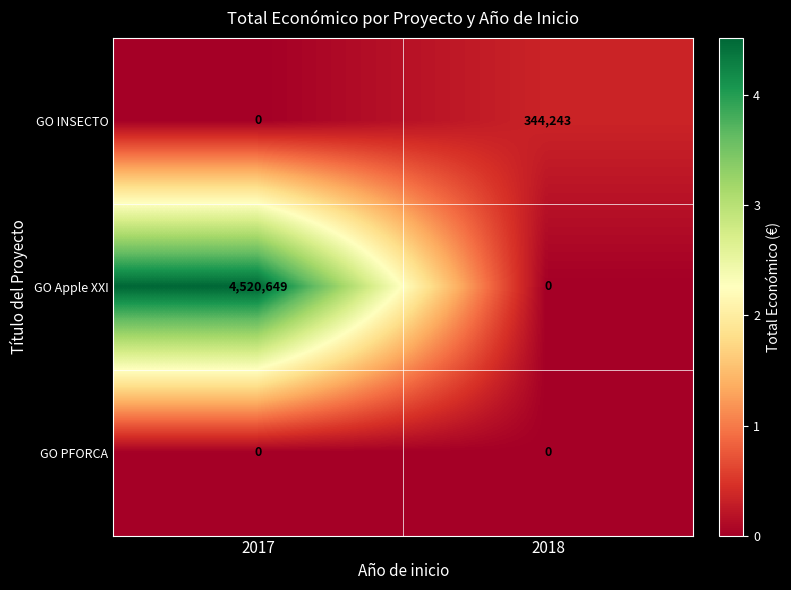

Which category has the highest value across all series?

2017